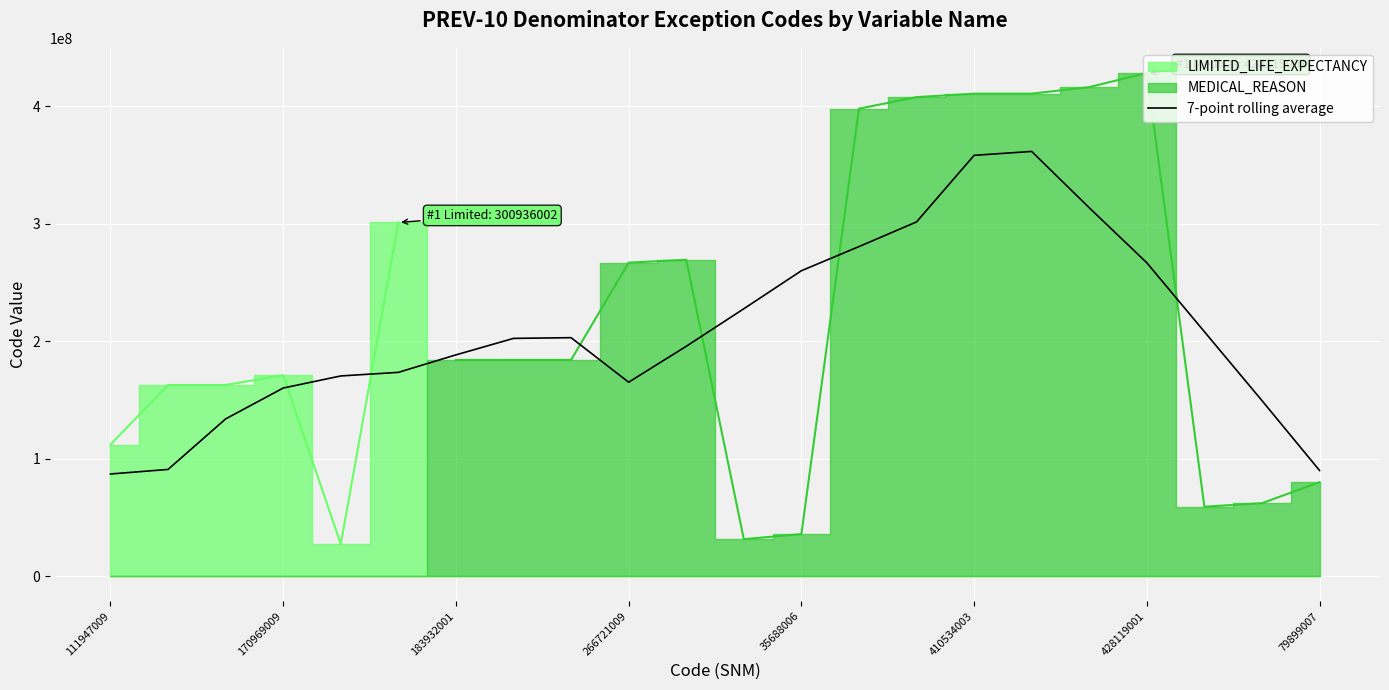

The 7-point rolling average series shows 89867002.6 at 79899007. True or false?

True